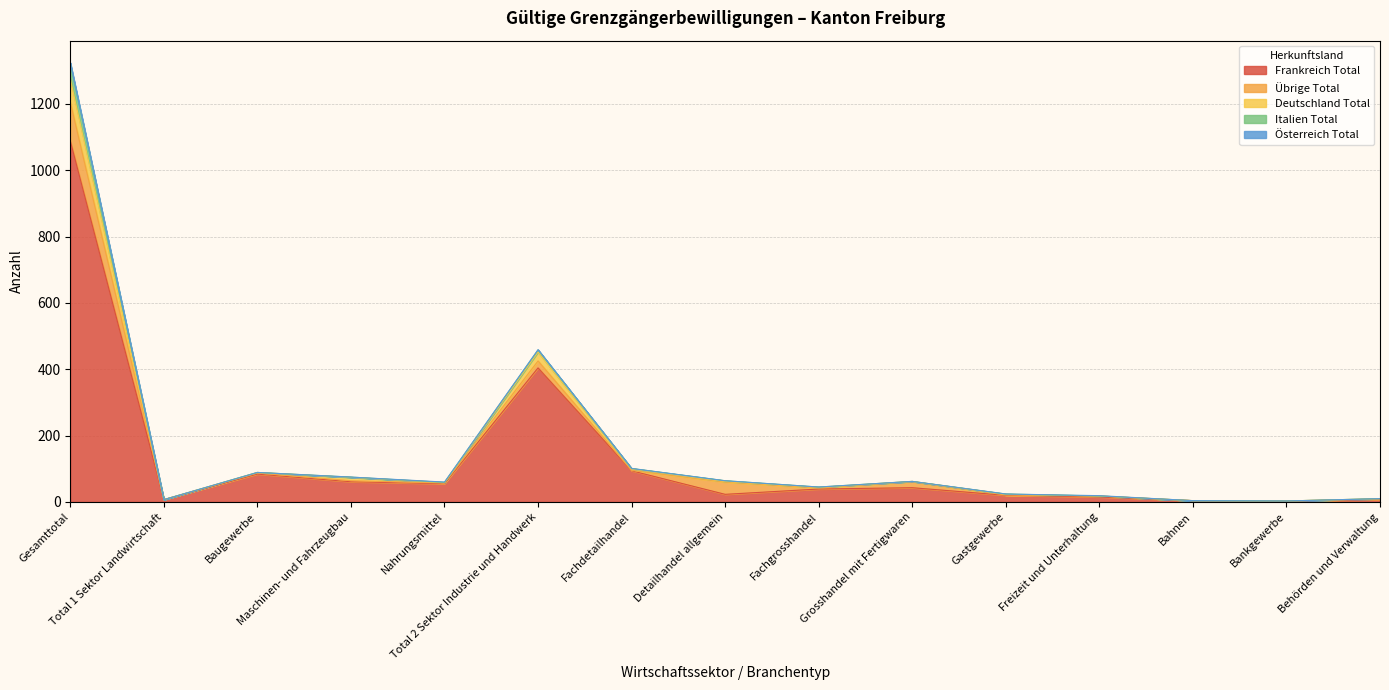

At which category is the sum across all series the highest?

Gesamttotal